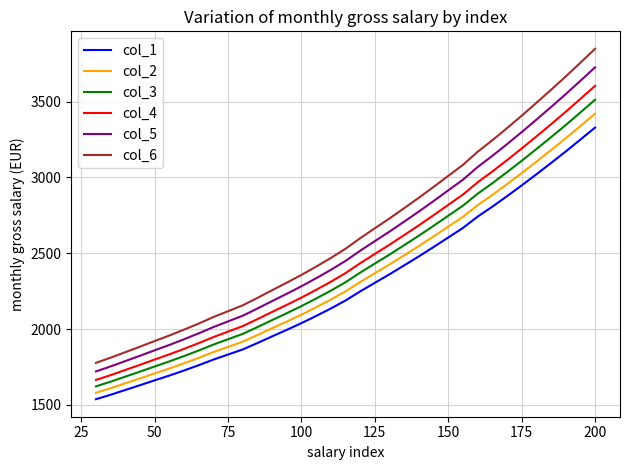

List the series in order of their overall mean, lowest first.

col_1, col_2, col_3, col_4, col_5, col_6